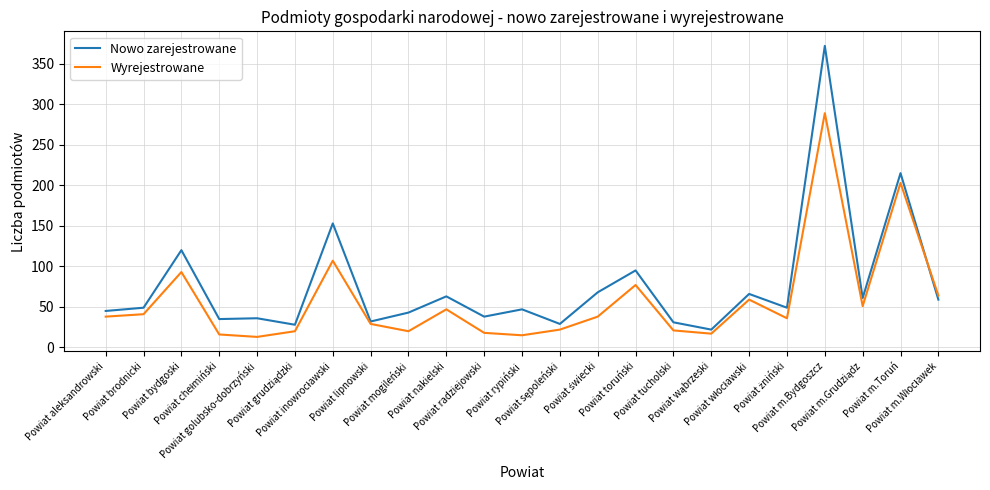

List the series in order of their overall mean, highest first.

Nowo zarejestrowane, Wyrejestrowane